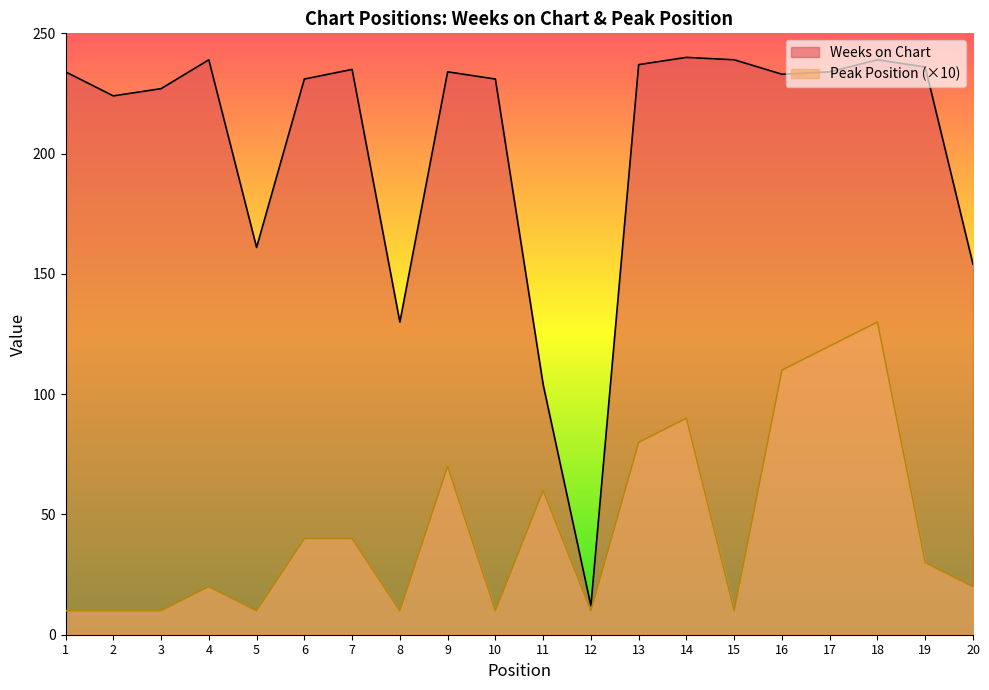

What are all the series names shown in the legend?

Weeks on Chart, Peak Position (×10)